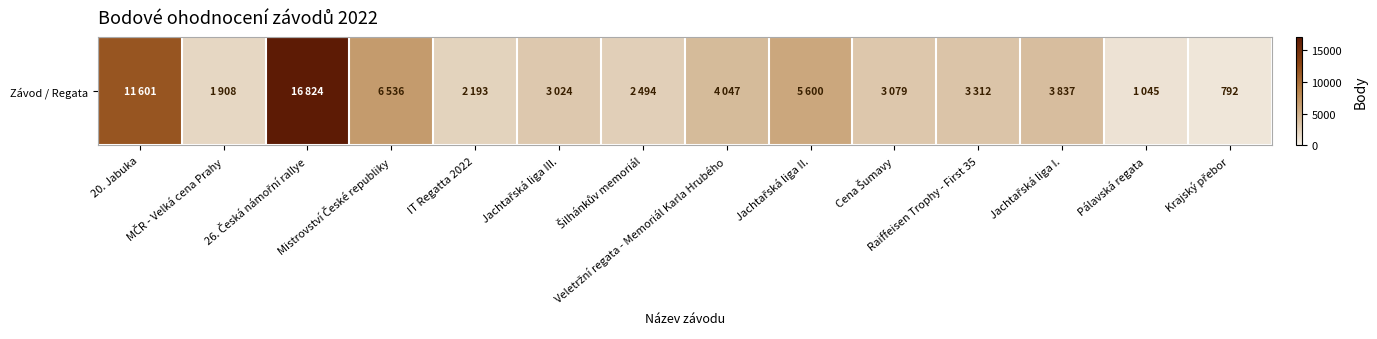

What is the difference between the maximum and minimum values?

16032